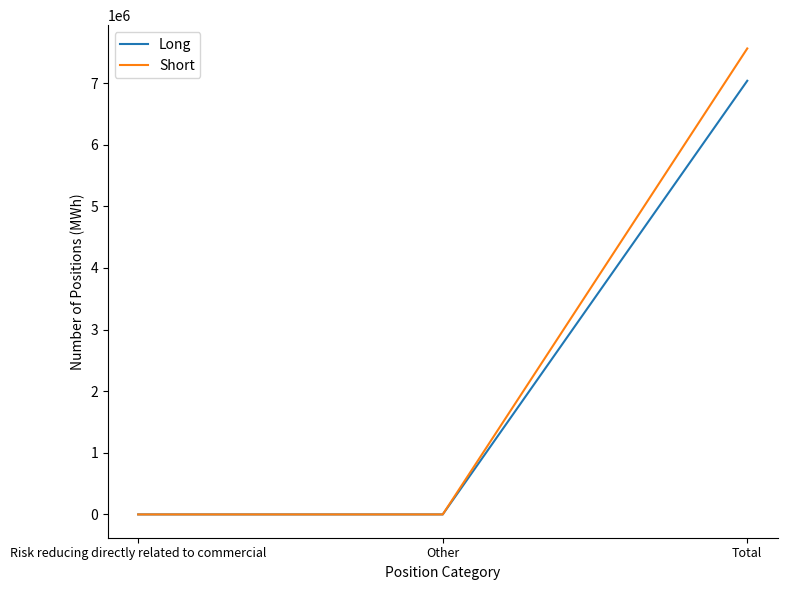

What value does the Short series have at Total, to the nearest 100?

7561300